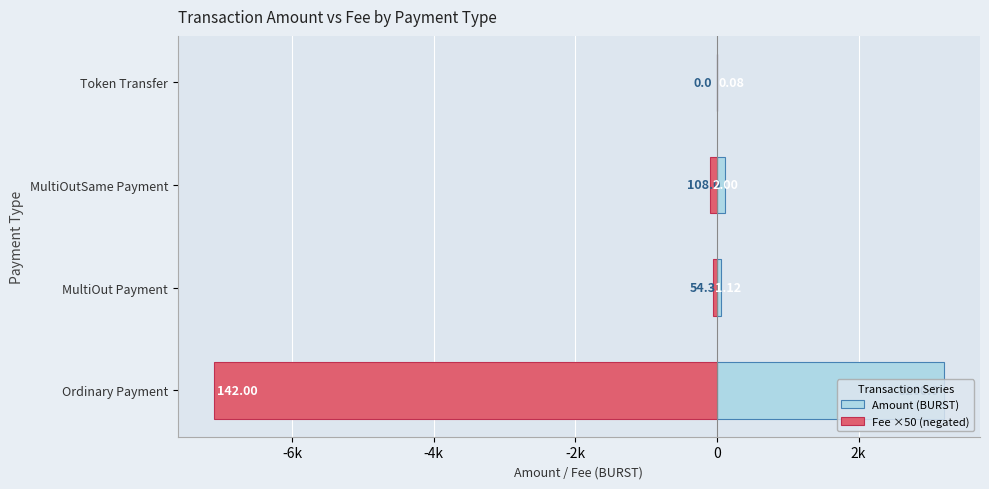

What value does the Fee ×50 (negated) series have at MultiOutSame Payment?

-100.0